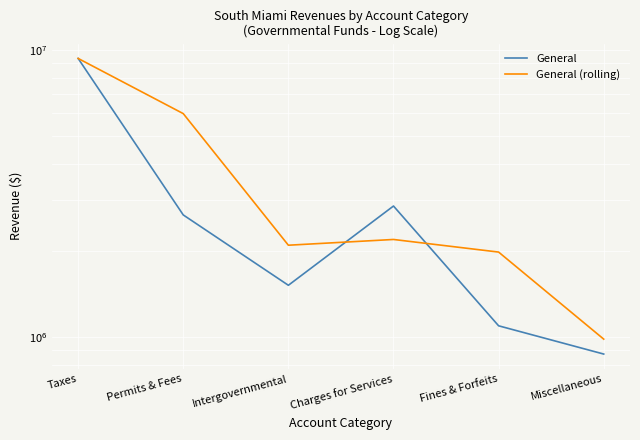

In General, how many points are higher than both neighbors (excluding endpoints)?

1